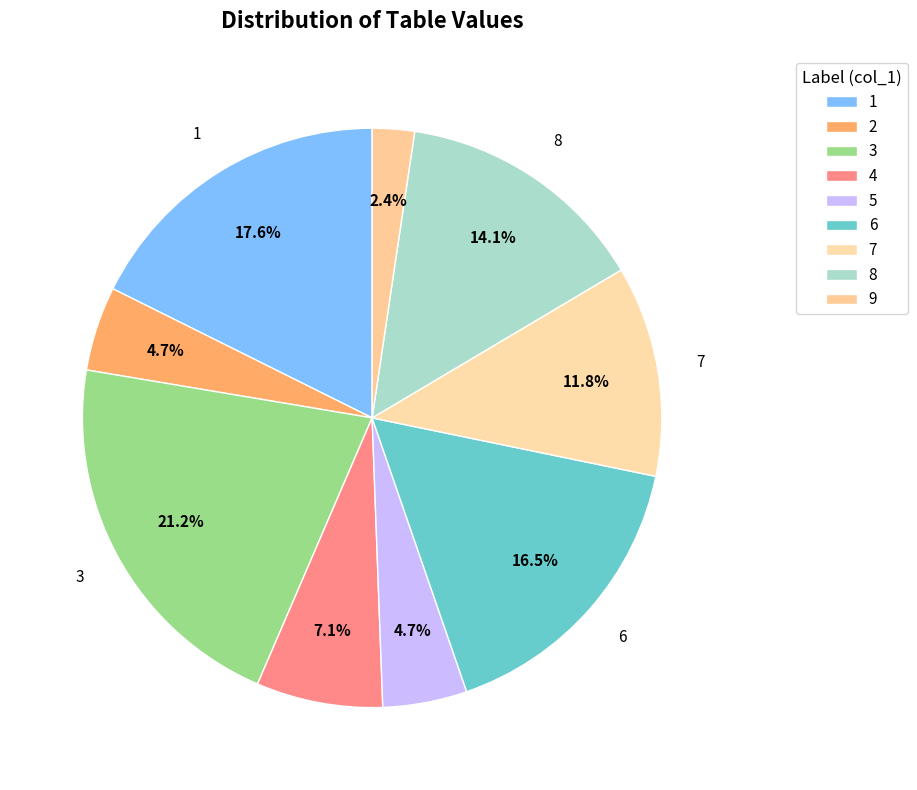

Is it true that 7 is 1% of the pie?

False